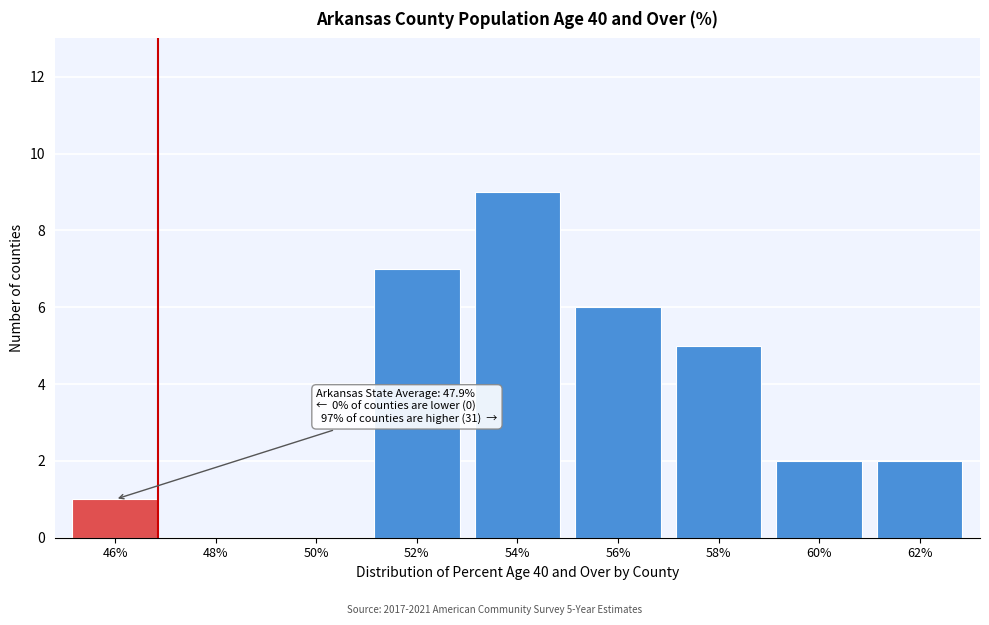

Reading left to right, extract all data points from this chart.

46%=1	48%=0	50%=0	52%=7	54%=9	56%=6	58%=5	60%=2	62%=2